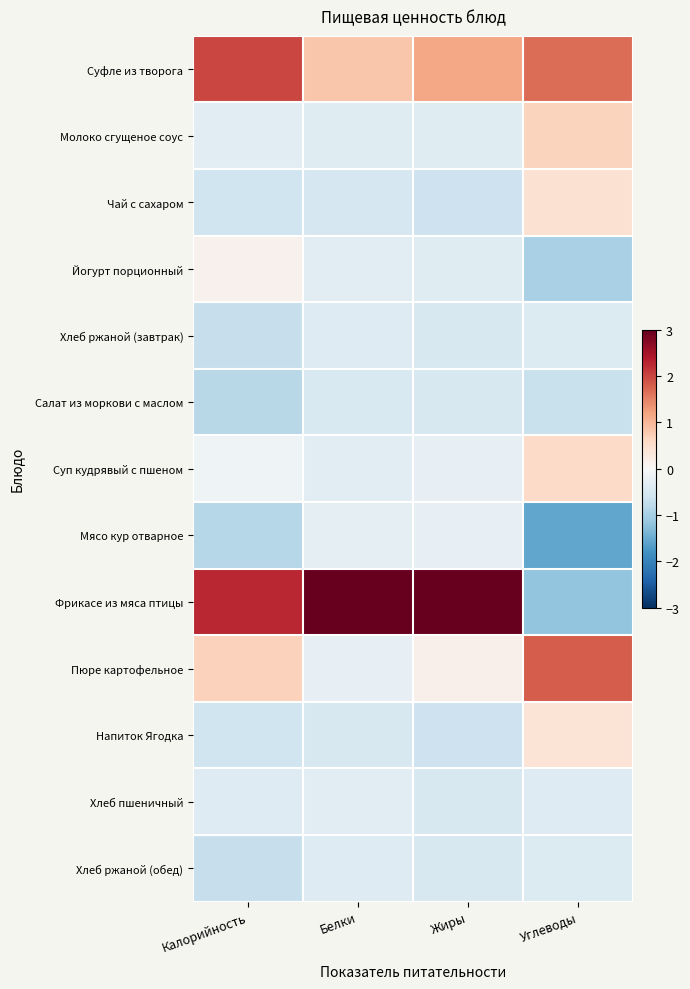

Between Калорийность and Углеводы, which is larger?

Калорийность